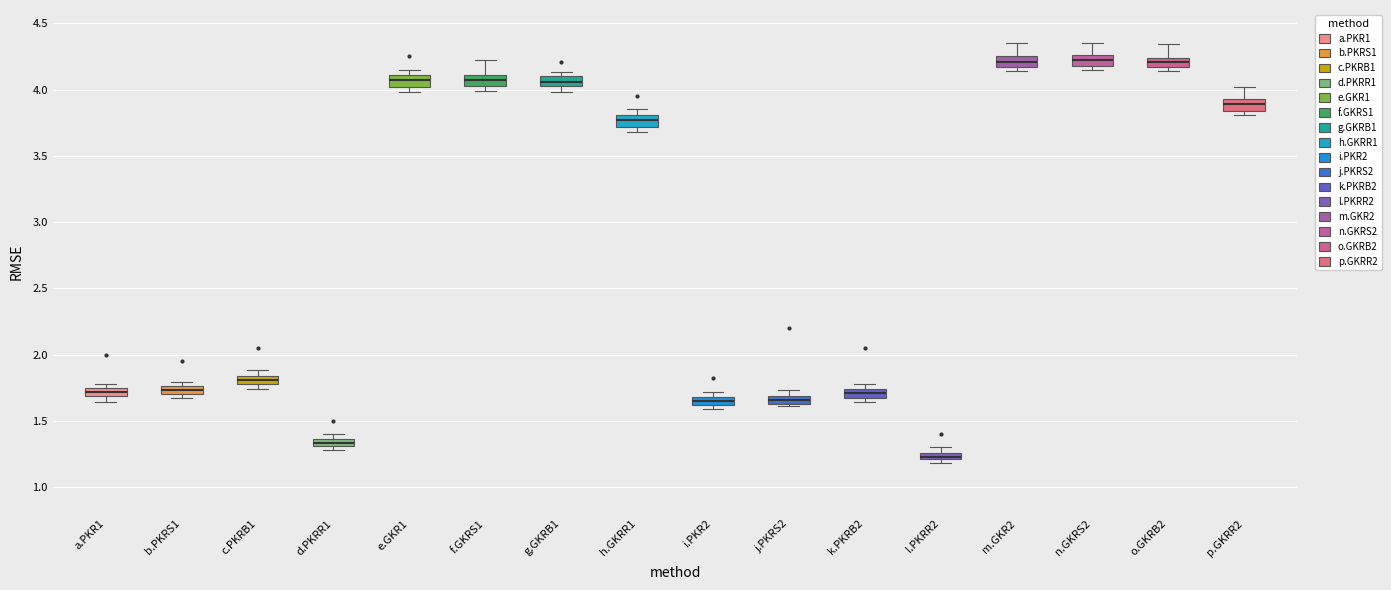

Where does the median line of the box for p.GKRR2 sit on the y-axis? The values are not printed on the chart, so give them approximately, as read against the axis.

3.90